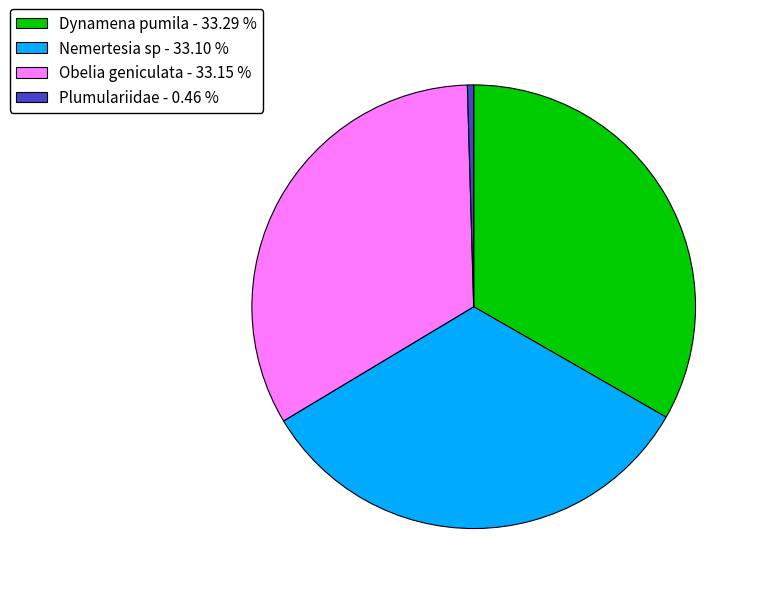

Is the sum of Dynamena pumila - 33.29 % and Nemertesia sp - 33.10 % greater than half?

Yes